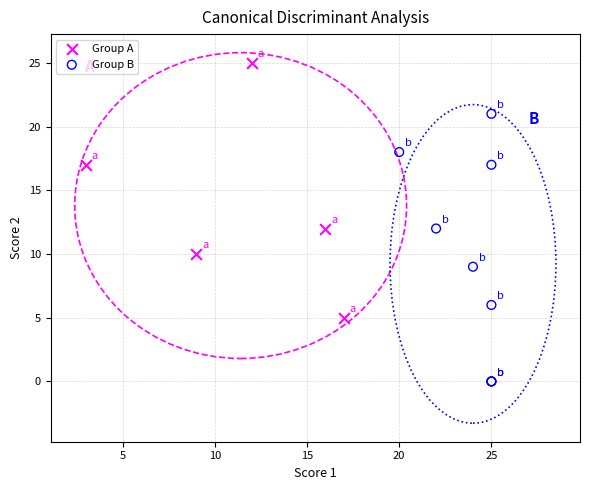

Which series contains the highest Y value?

Group A